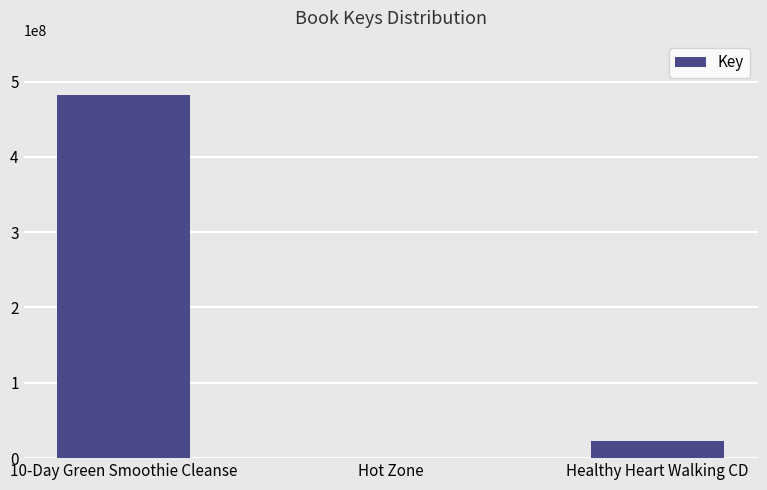

Are the bars horizontal?

No